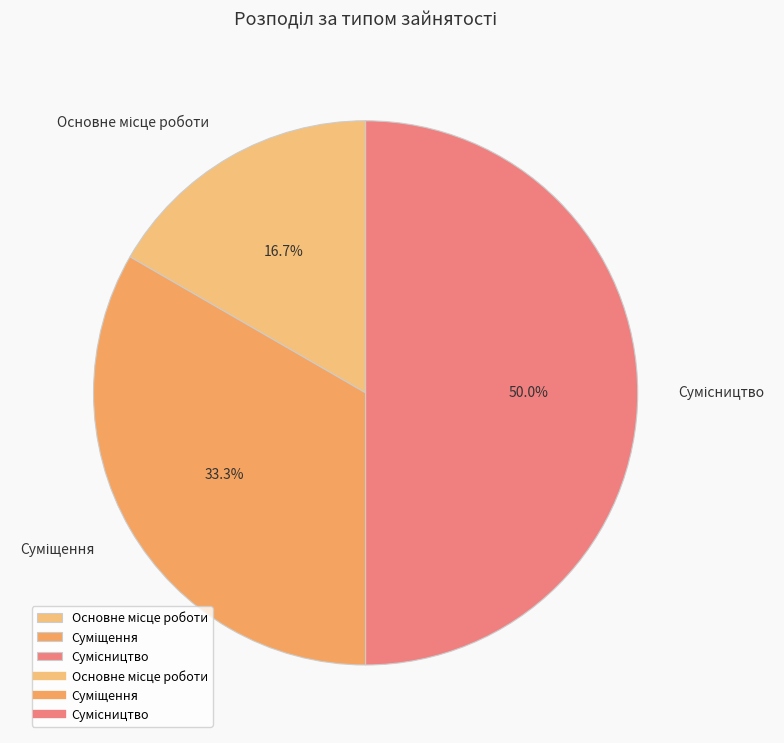

How many slices are in this pie chart?

3